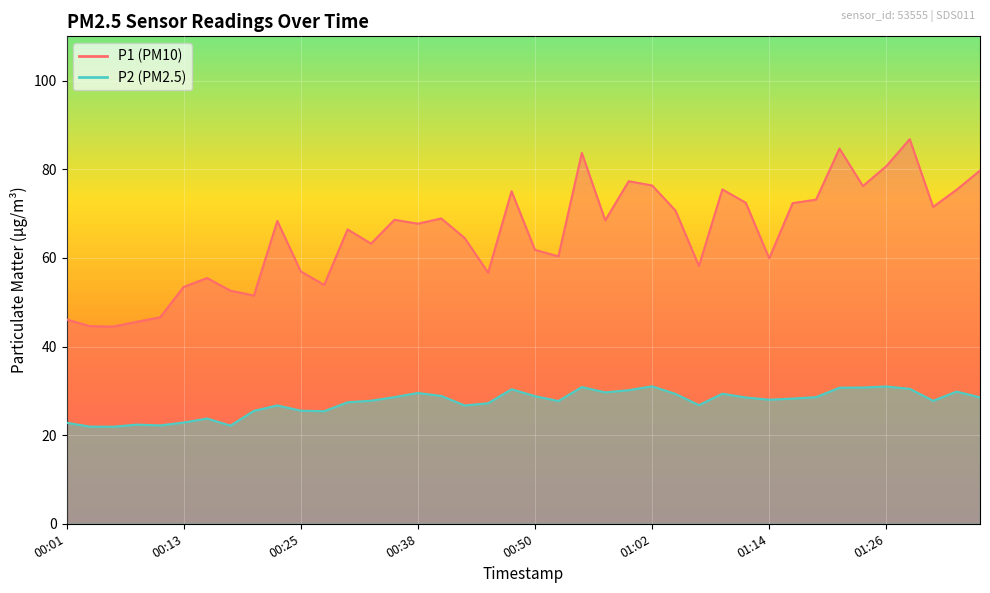

The P2 series shows 31.0 at 01:26. True or false?

True